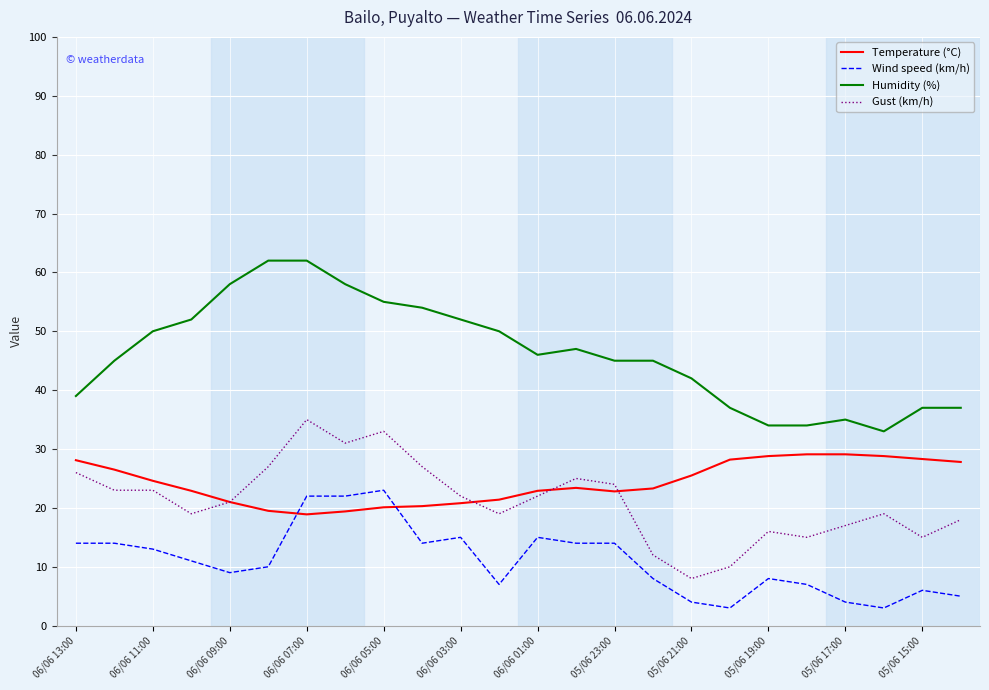

Which series has the largest range (max minus min)?

Humidity (%)